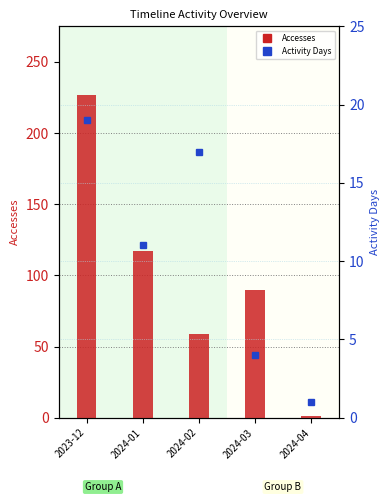

Which series changed the most between 2024-03 and 2024-04?

Accesses